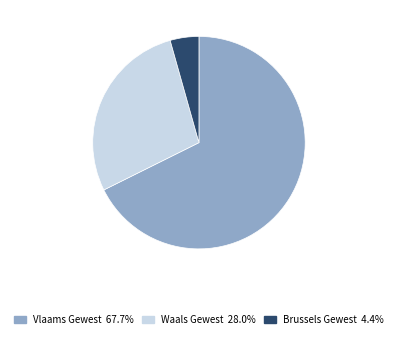

Is it true that Vlaams Gewest is 60% of the pie?

False